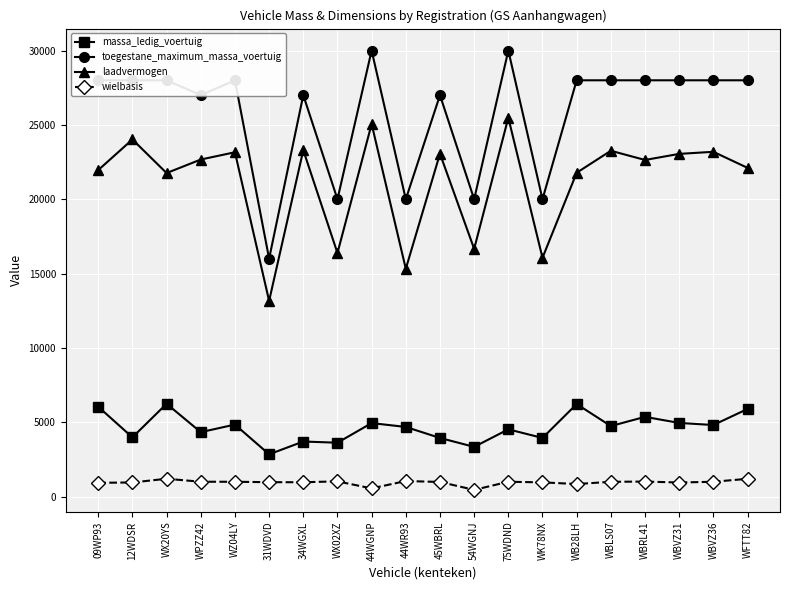

Which category has the lowest value in the toegestane_maximum_massa_voertuig series?

31WDVD